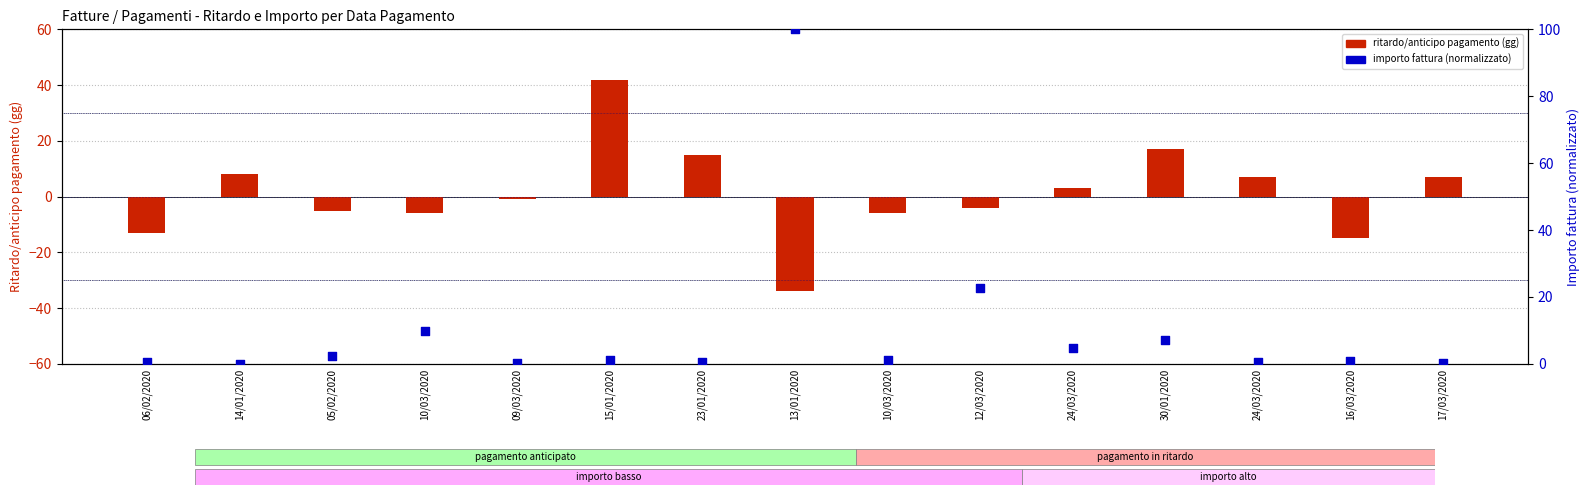

At how many categories does at least one series exceed 37?

2